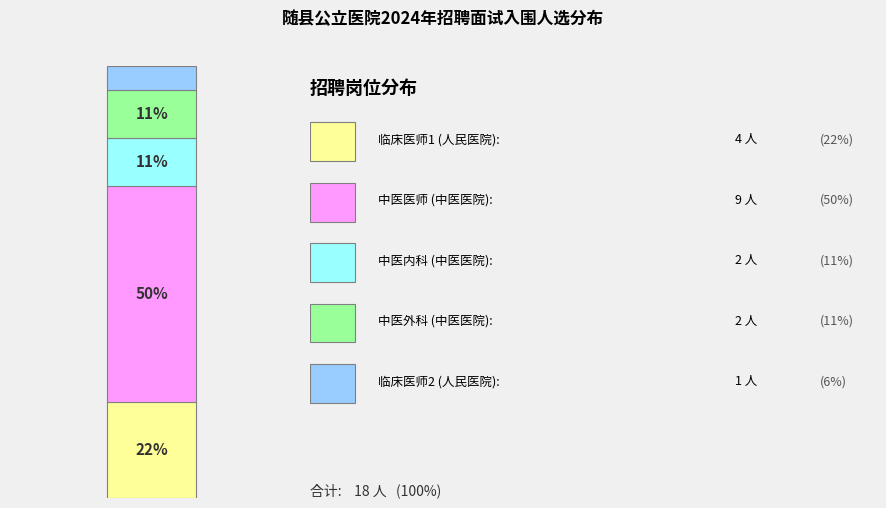

How many bars are there in total?

1